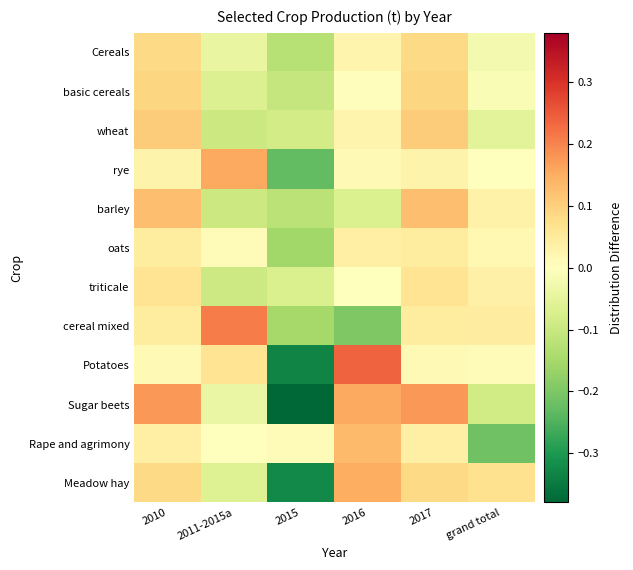

What is the total value across all series at 2015?

-2.1